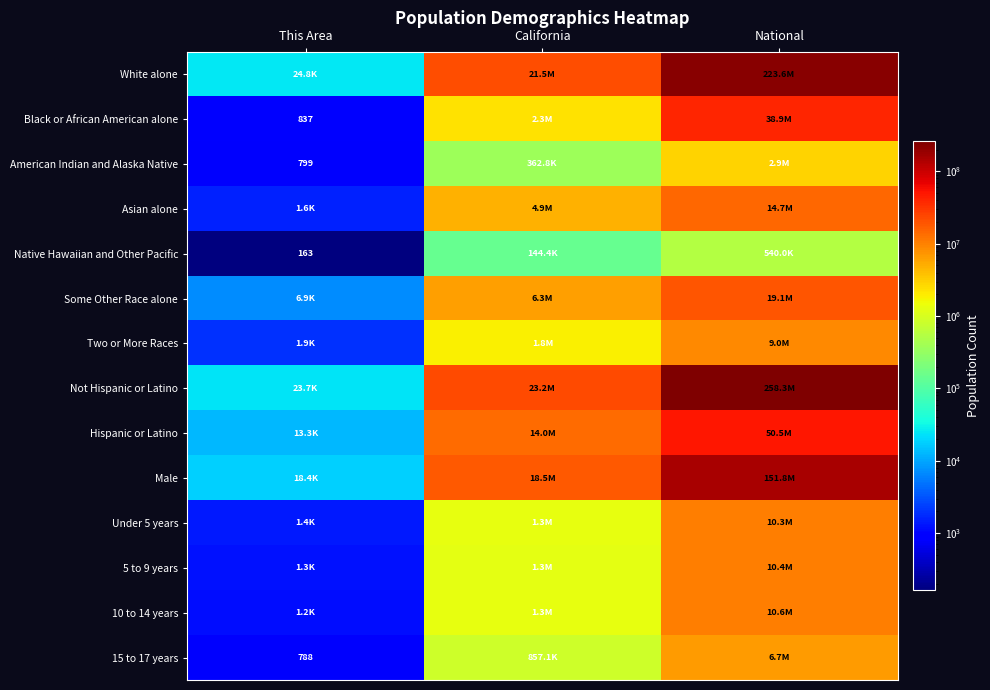

The value of American Indian and Alaska Native at This Area is 799. True or false?

True